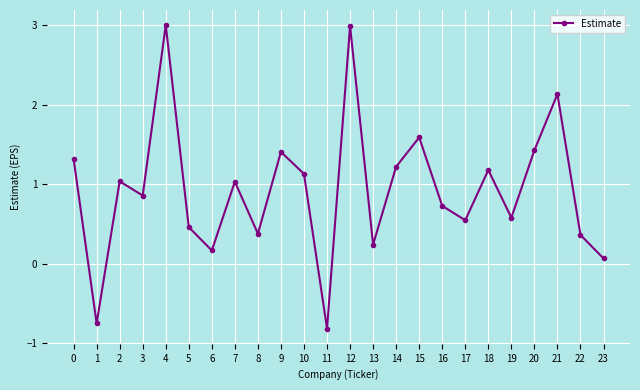

What is the change in value from 9 to 11?

-2.2